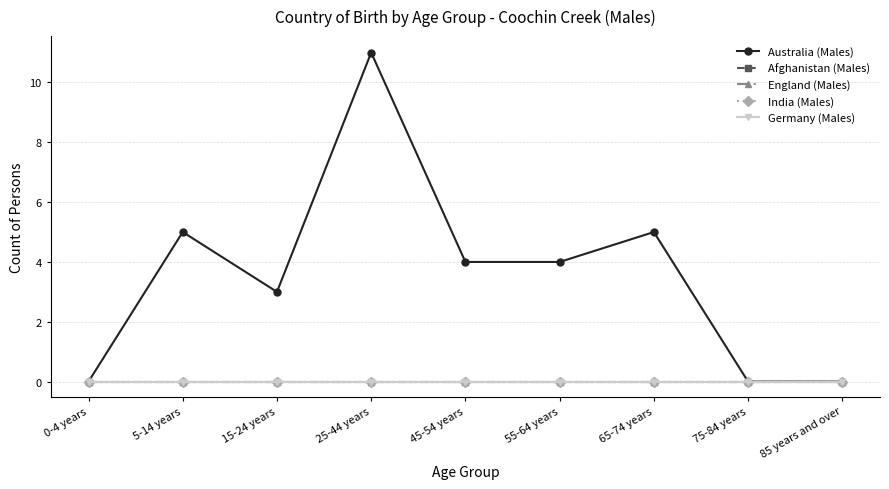

Which series has the largest total across all categories?

Australia (Males)